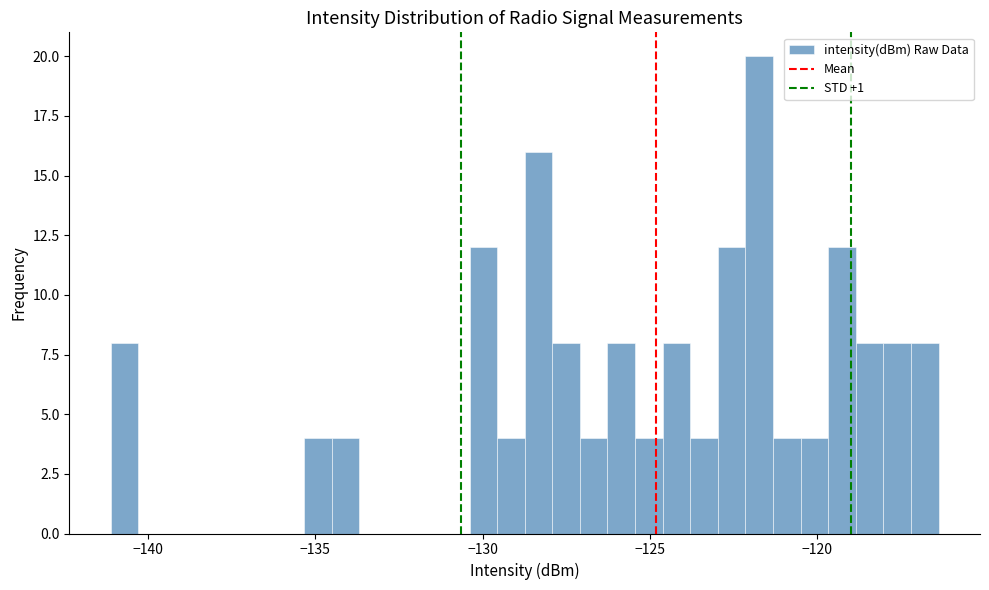

Read against the x-axis, roughly where is the centre of the tallest bar?

-121.5